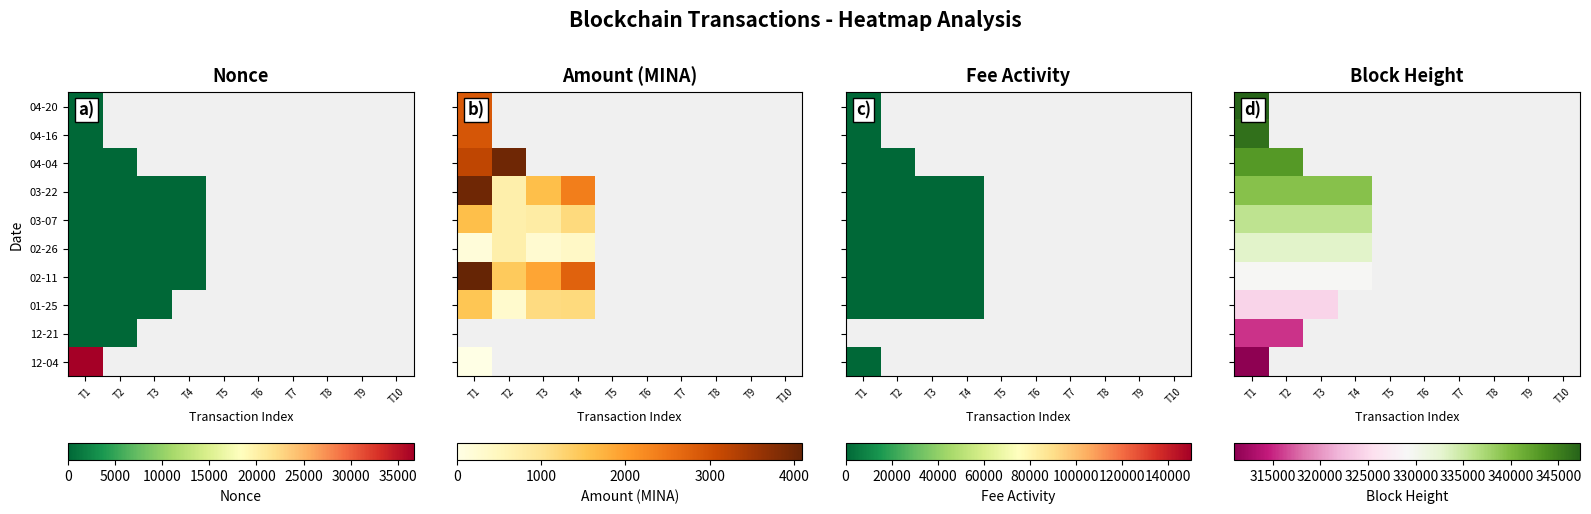

How many data points in 02-26 are above 0?

4